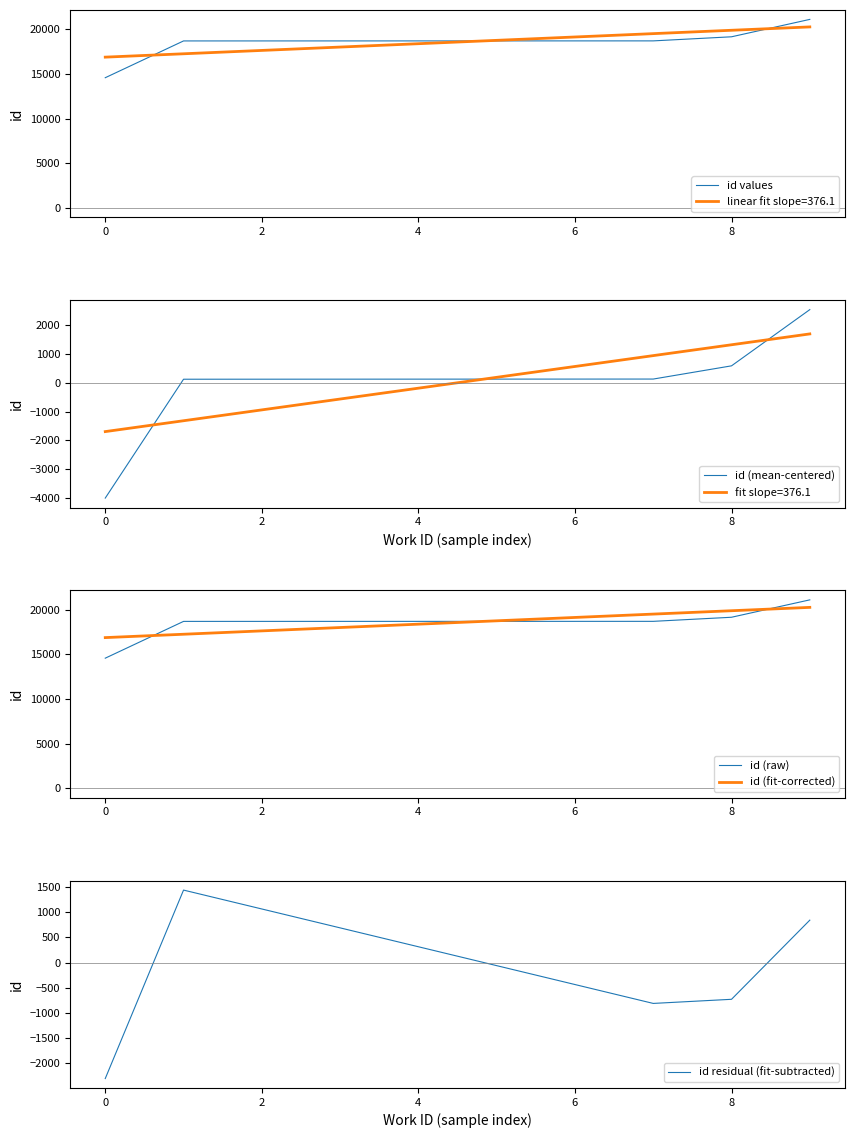

What is the highest value of the id (raw) series?

21105.0